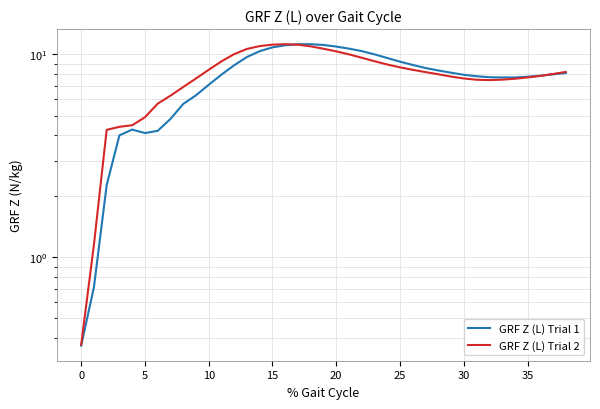

The GRF Z (L) Trial 1 series shows 8.8 at 12. True or false?

True